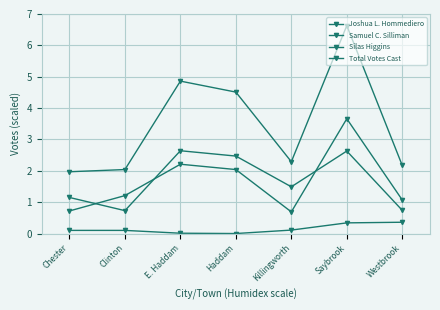

Count the number of data series in this chart.

4